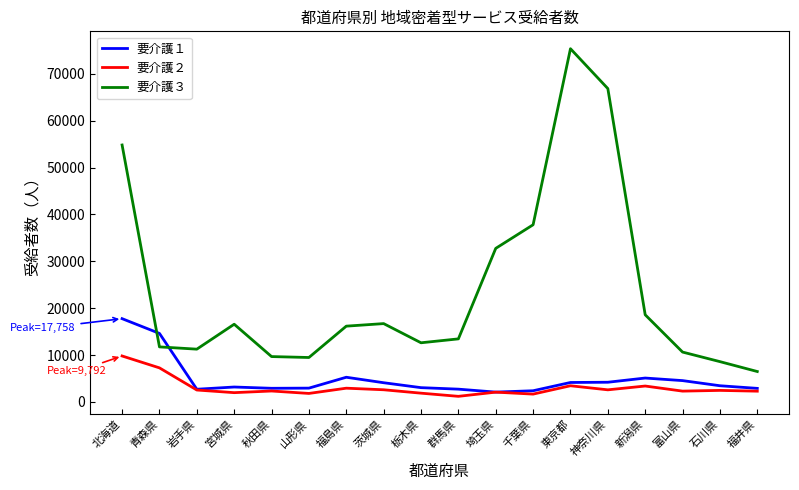

Is it true that 要介護３ equals 22388 at 埼玉県?

False